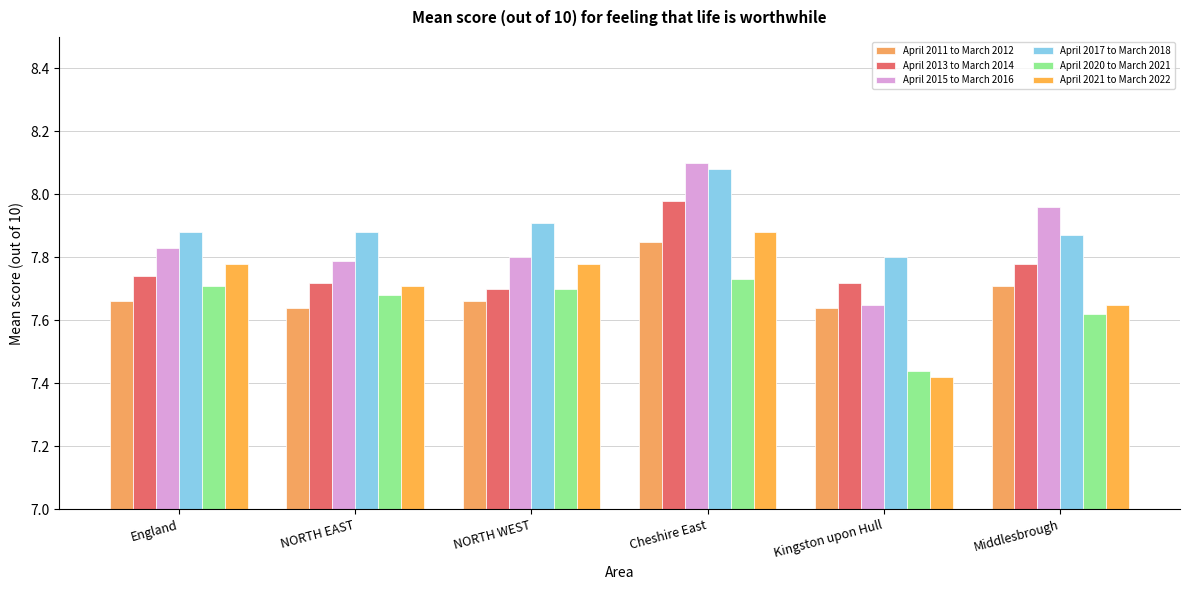

How many April 2011 to March 2012 values are between 7 and 8?

6